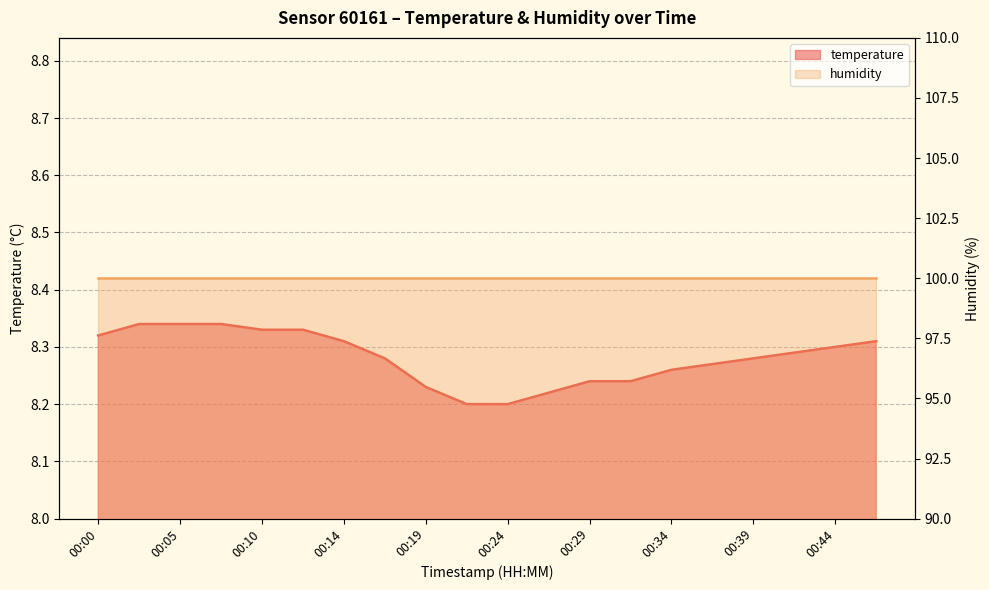

Is it true that the value at 00:31 is 8.2?

True